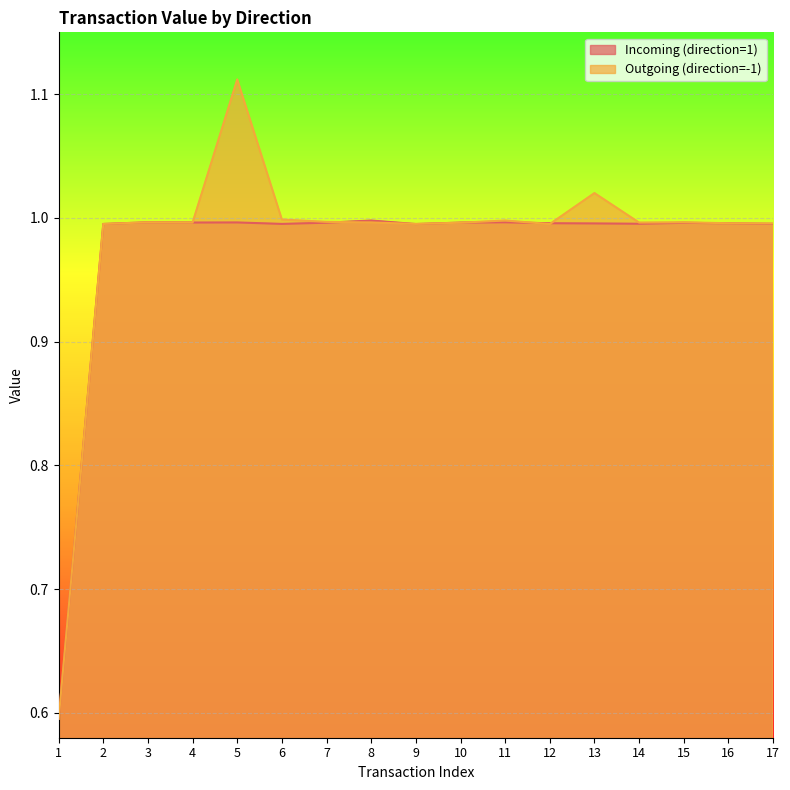

True or false: Outgoing (direction=-1) has a value of 1.7 at 13.

False